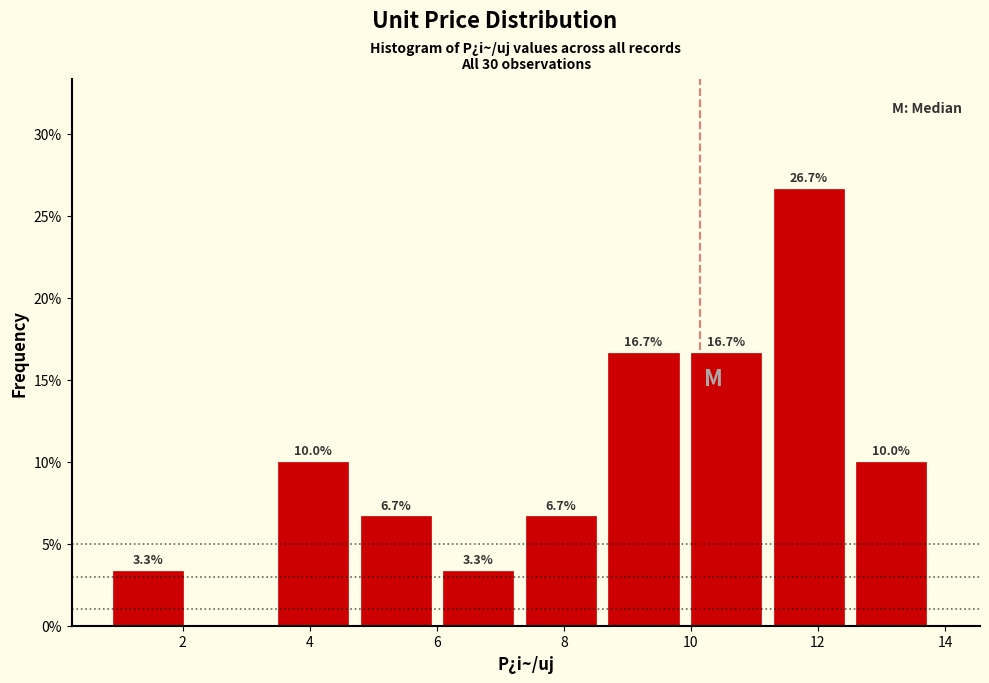

Which range on the x-axis has the tallest bar?

11.3 to 12.6